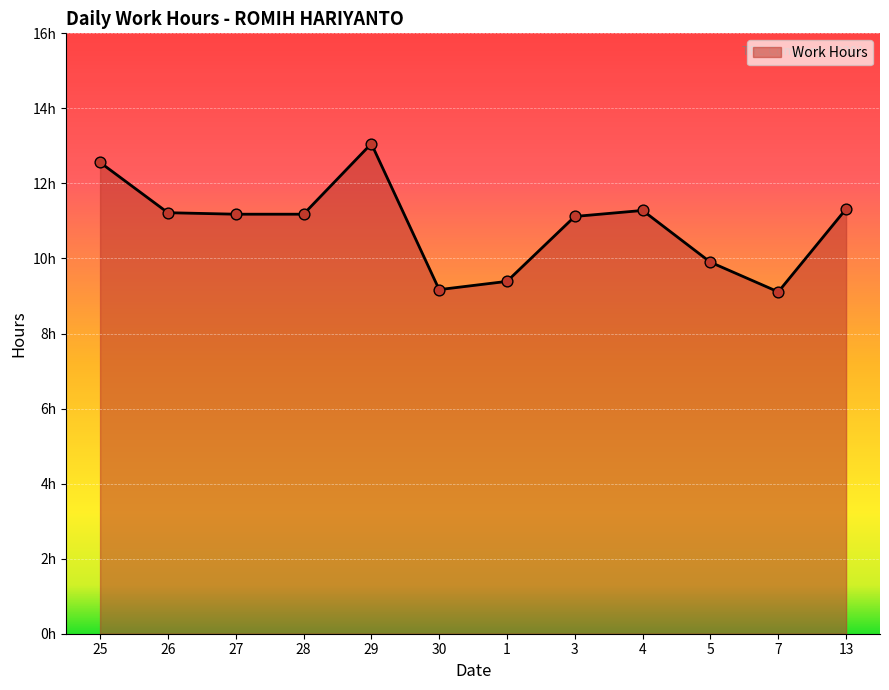

What is the change in value from 29 to 4?

-1.8